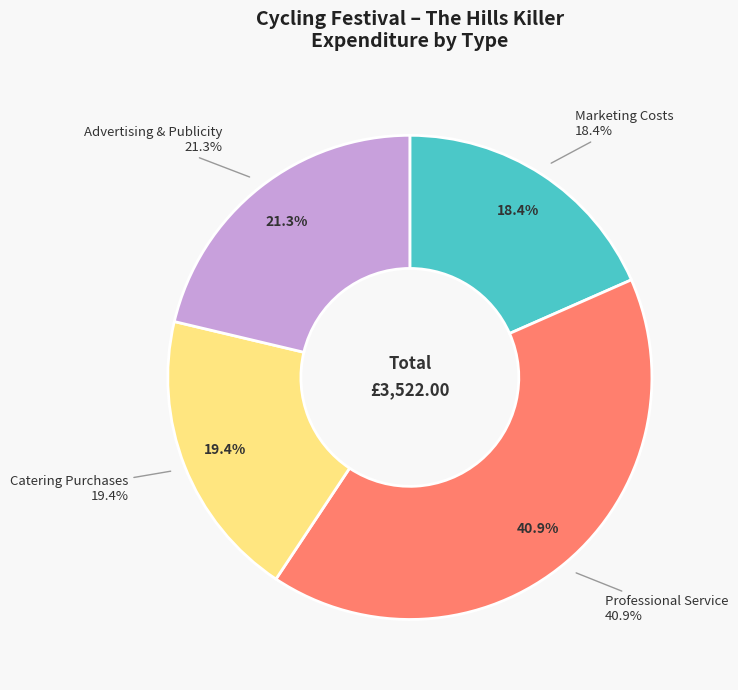

What is the change in value from Catering Purchases to Advertising & Publicity?

+67.5